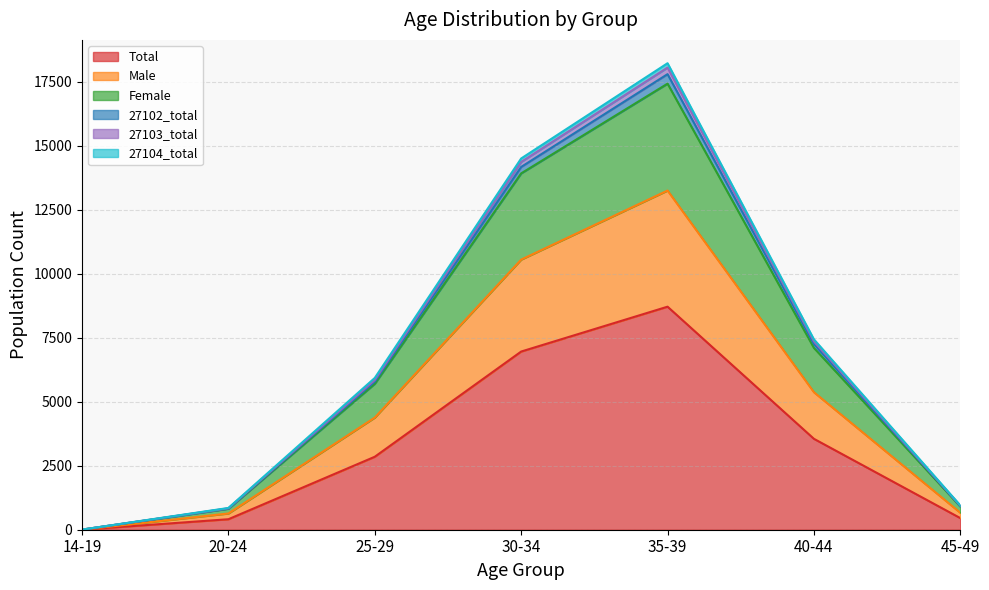

At which category is the sum across all series the highest?

35-39